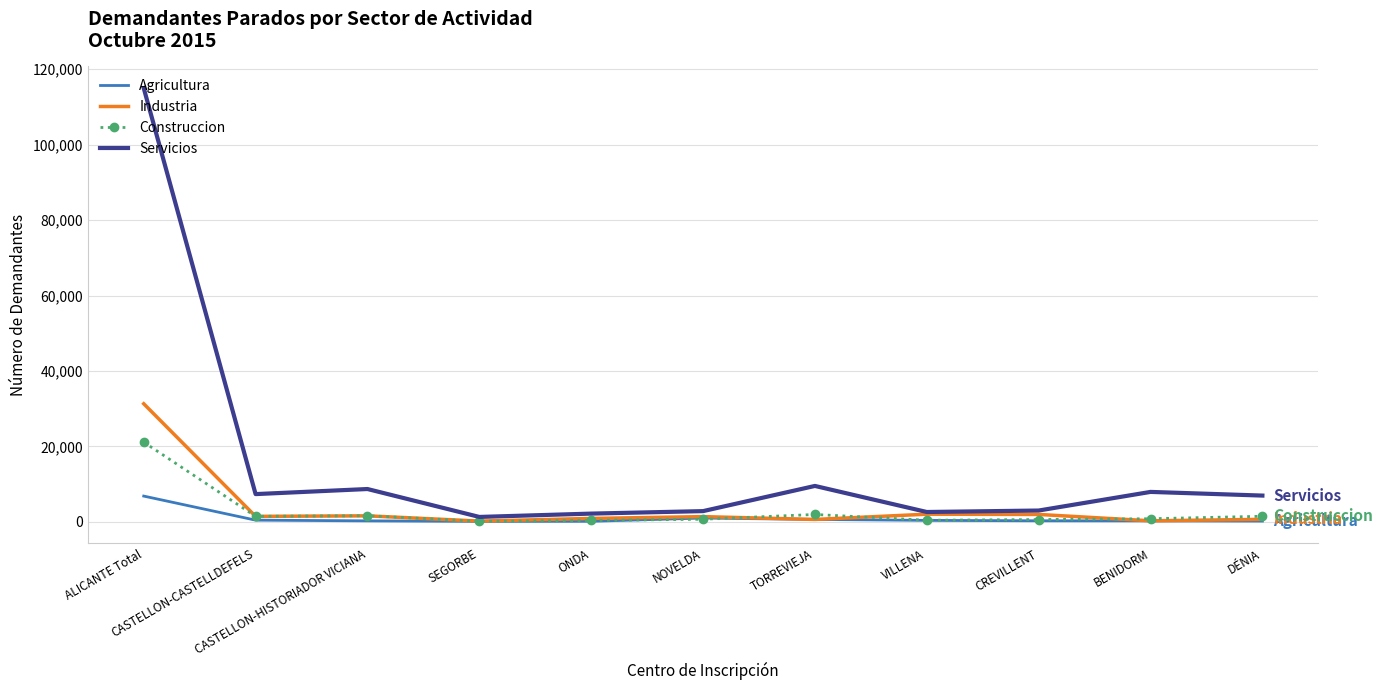

The value of Servicios at TORREVIEJA is 4265. True or false?

False